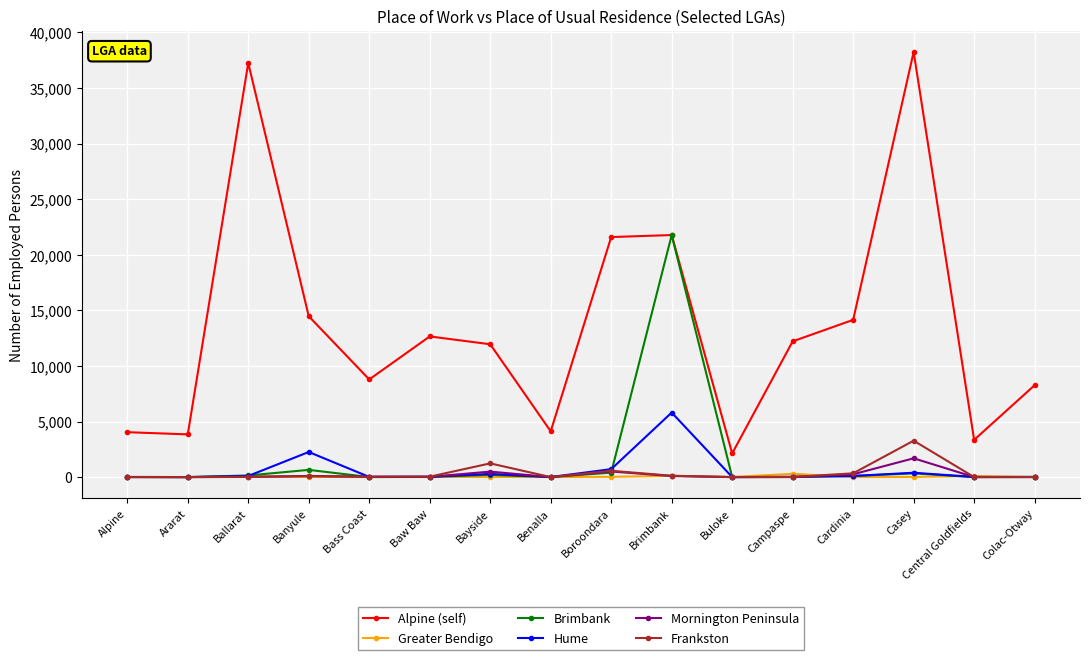

Is the value of Alpine (self) at Colac-Otway greater than the value of Greater Bendigo at Baw Baw?

Yes